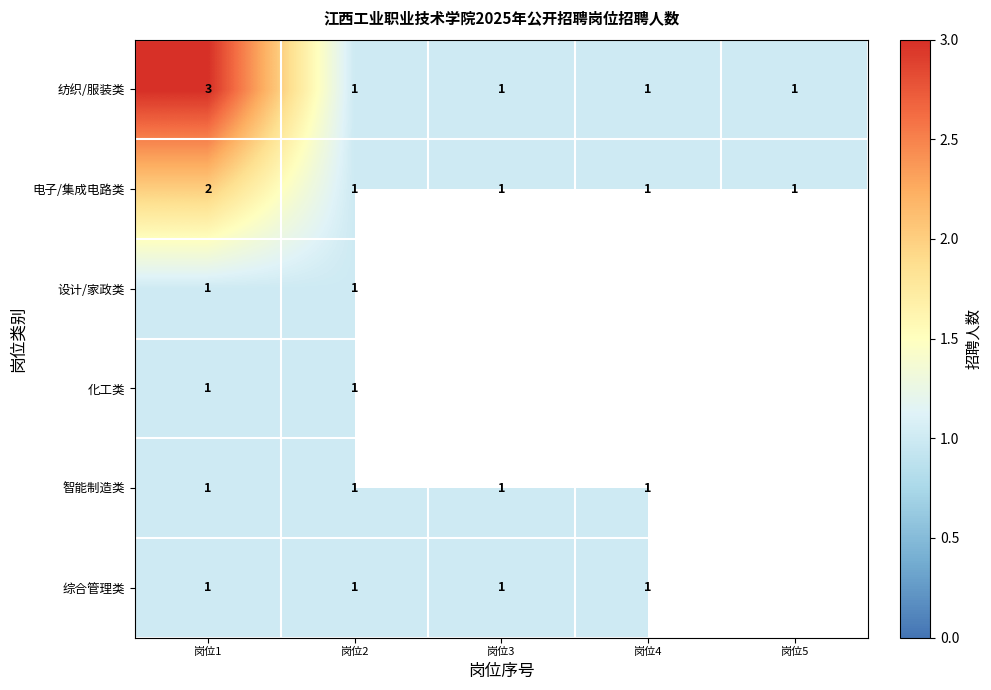

What is the sum of all 电子/集成电路类 values?

6